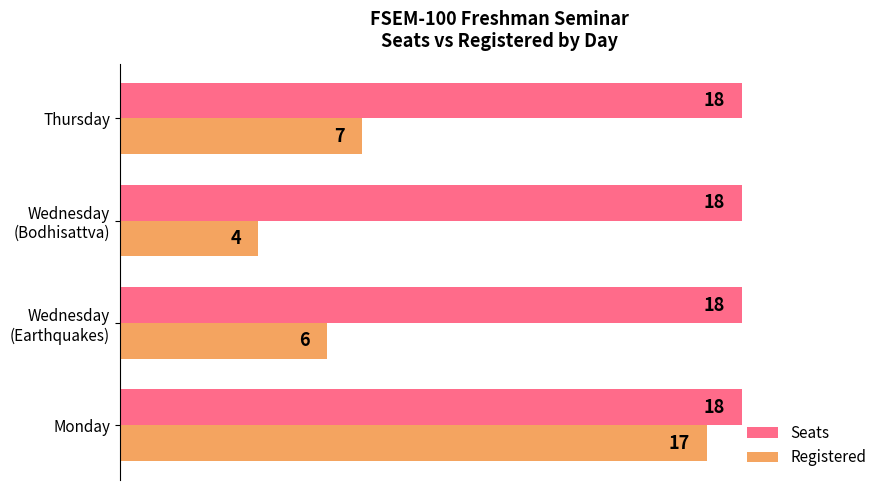

What is the maximum value shown in the chart?

18